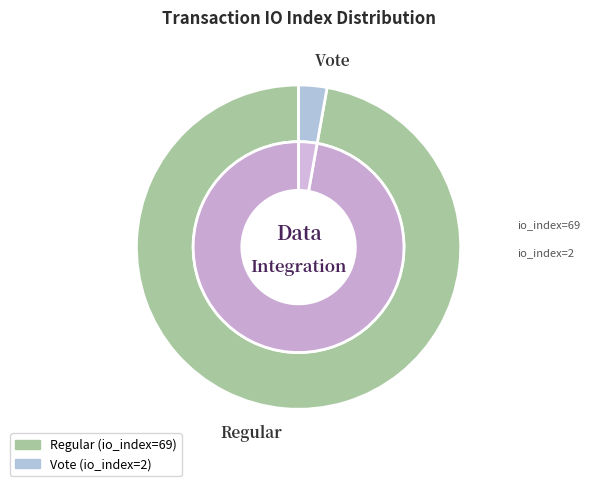

How many slices are in this pie chart?

2